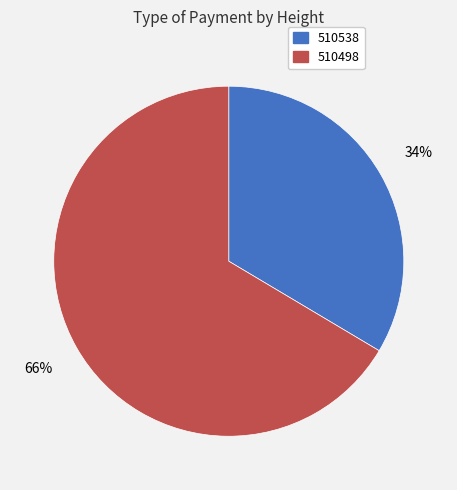

To the nearest percent, what is the average slice percentage?

50%